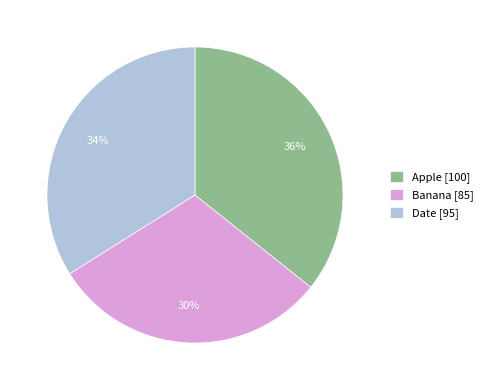

True or false: Apple accounts for 47% of the total.

False